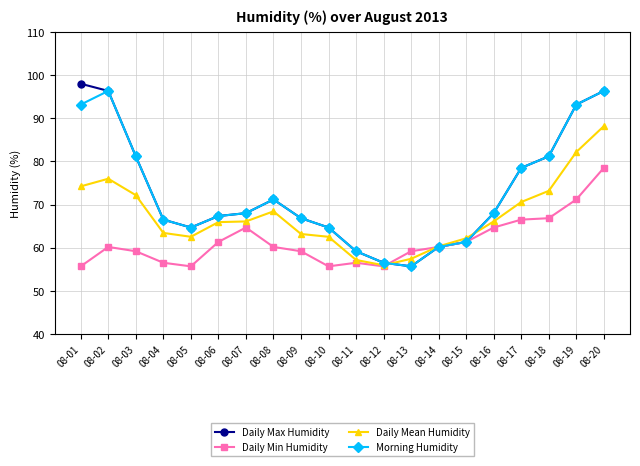

At which label does Daily Min Humidity reach its peak?

08-20